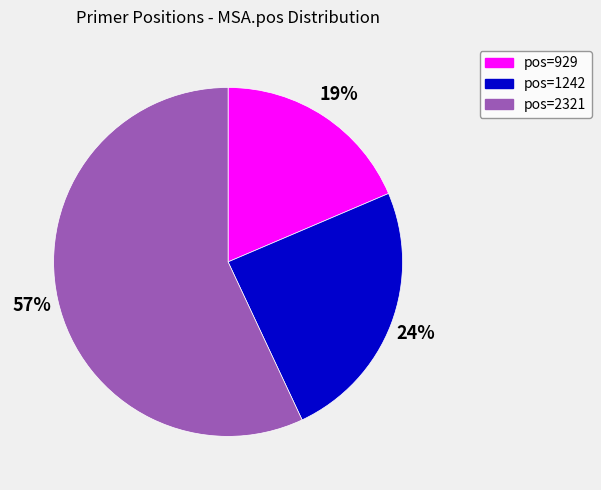

Which slice is the largest?

pos=2321